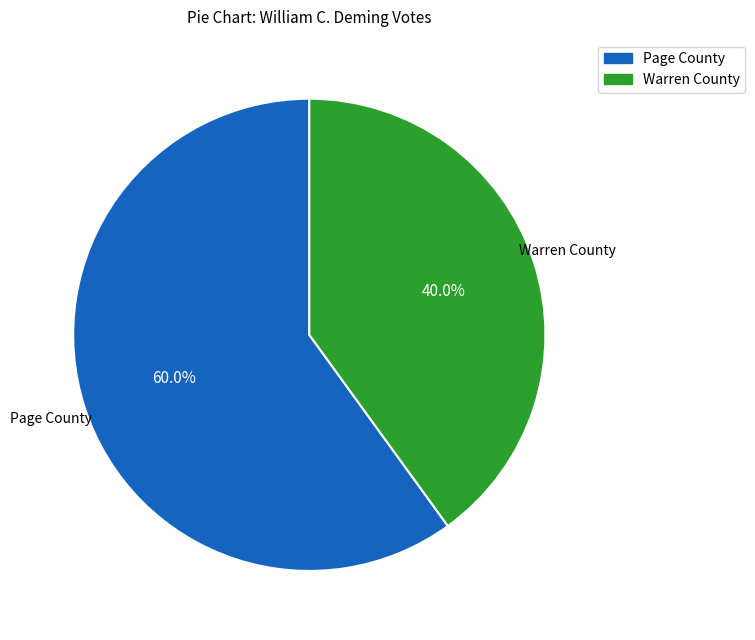

To the nearest percent, what percentage of the pie is Page County?

60%